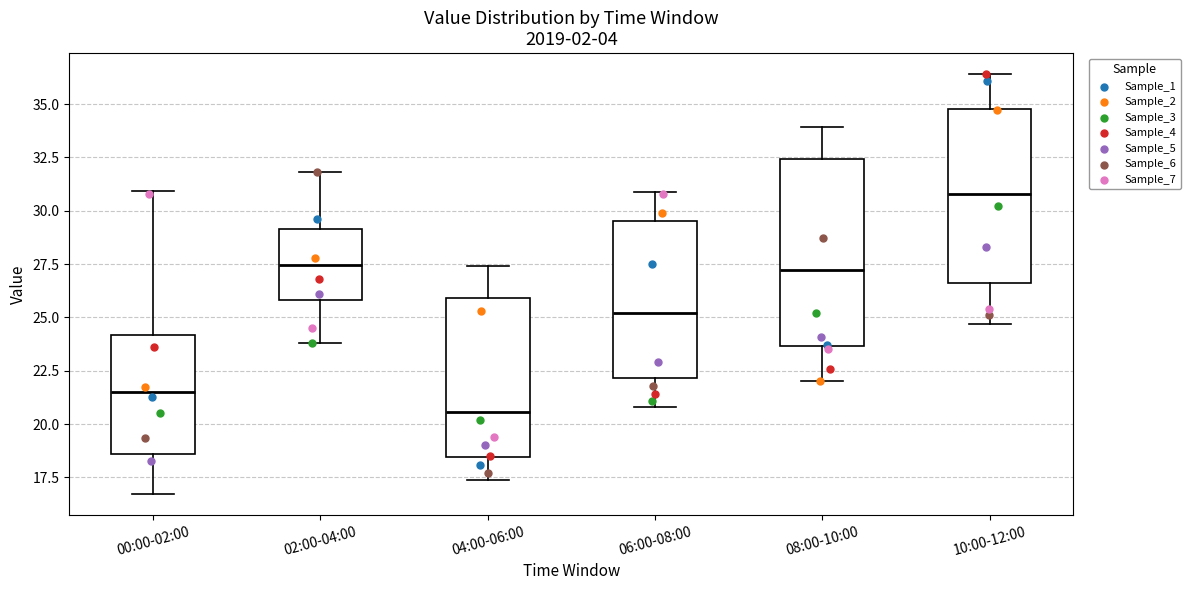

Comparing the boxes themselves (not the whiskers), which one is the tallest?

08:00-10:00